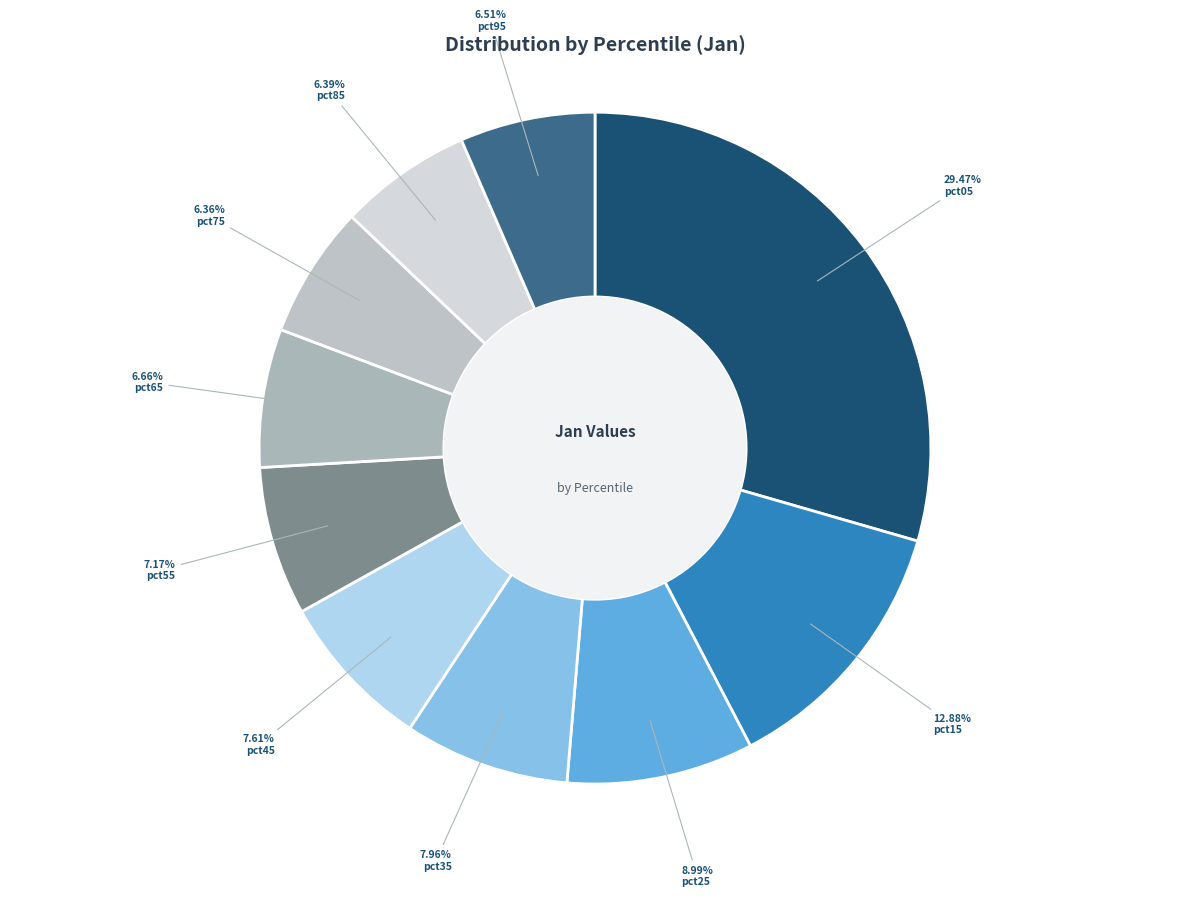

Which has a higher value, pct95 or pct55?

pct55